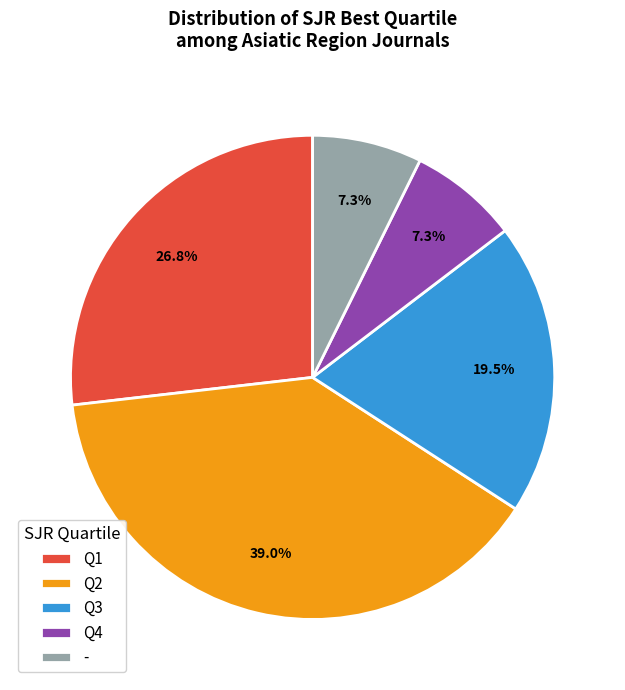

How much of the chart is everything except Q2?

61.0%